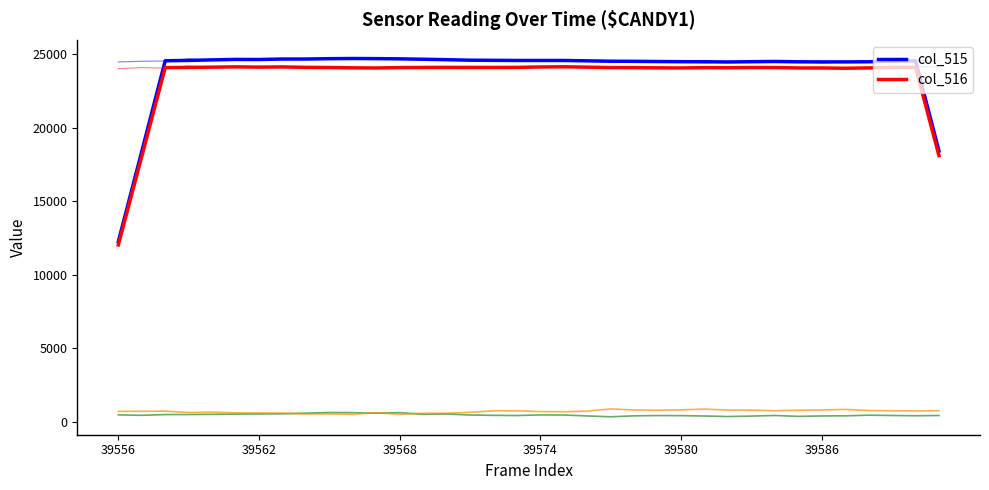

True or false: col_516 has a value of 16792.9 at 39586.

False